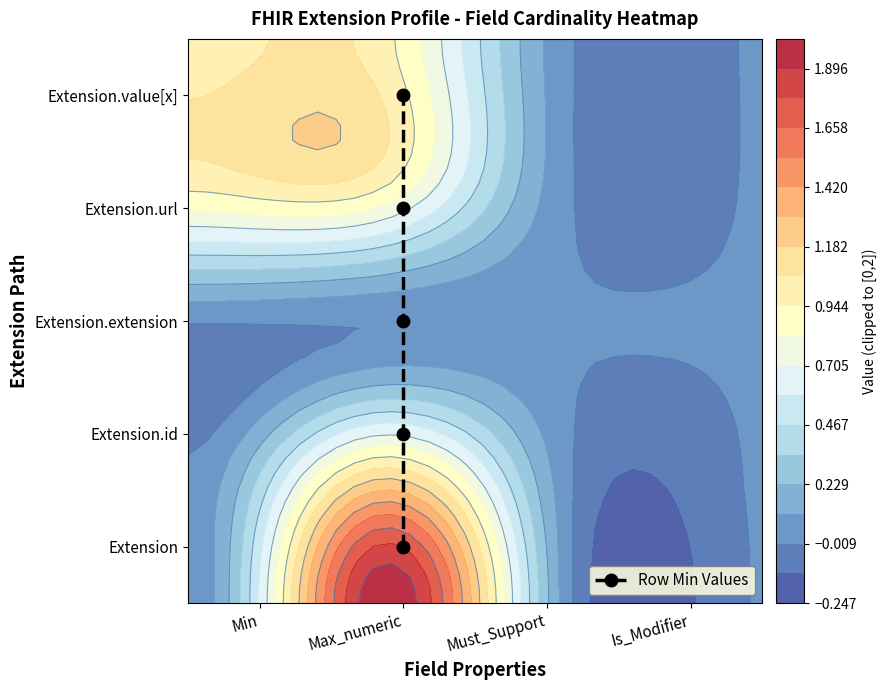

List the labels in order of value, largest first.

Max_numeric, Max_numeric, Max_numeric, Max_numeric, Max_numeric